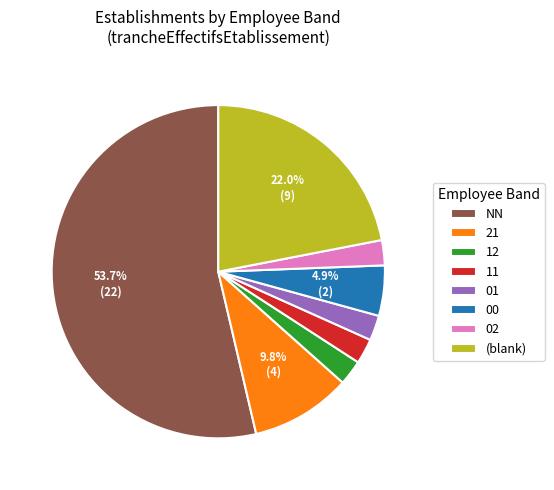

Is the sum of 02 and 11 greater than half?

No